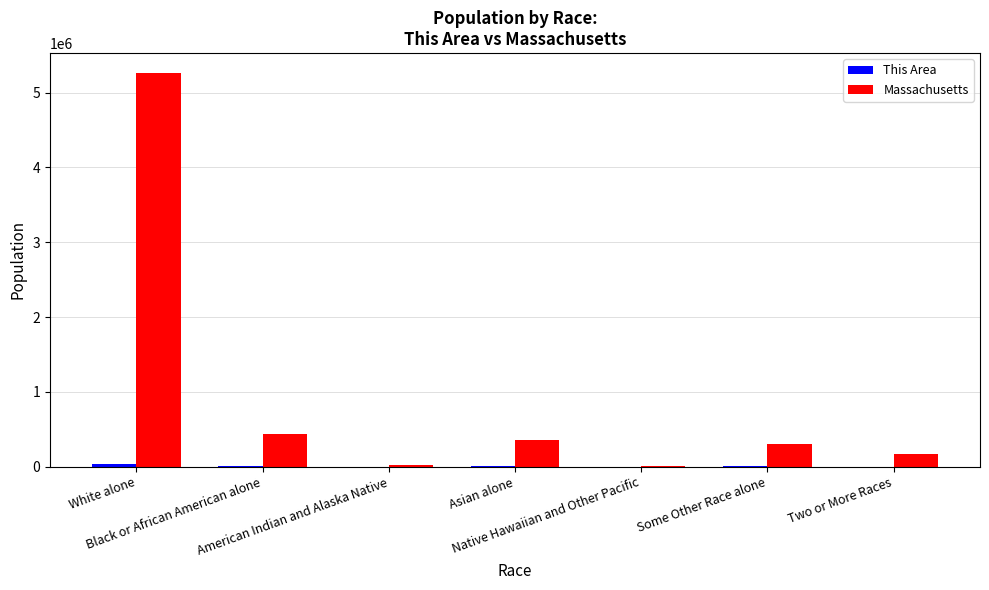

Where does the Massachusetts series first go above 305151?

White alone